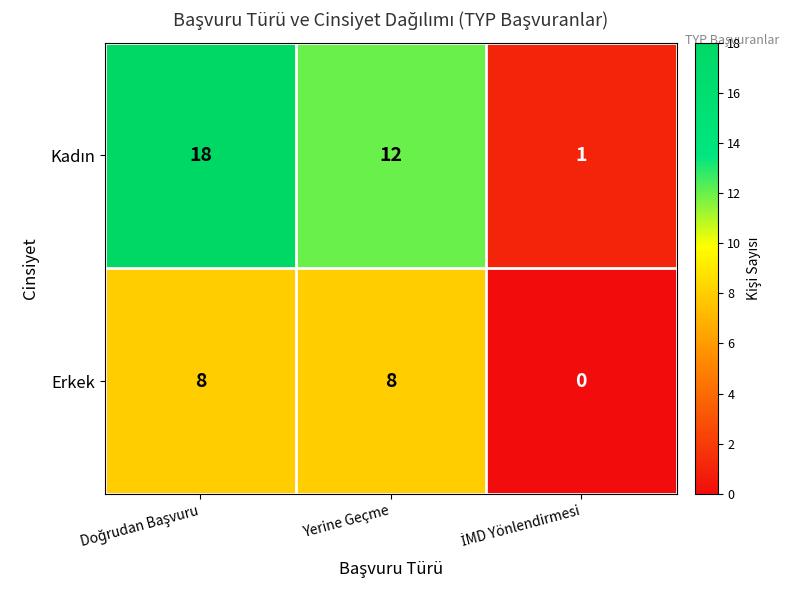

What is the sum of all Erkek values?

16